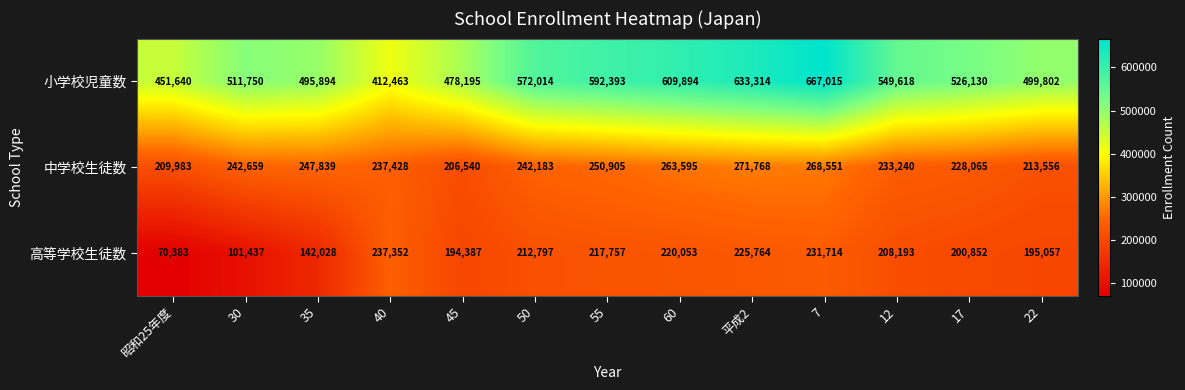

How many data points in 中学校生徒数 are less than 242183?

6